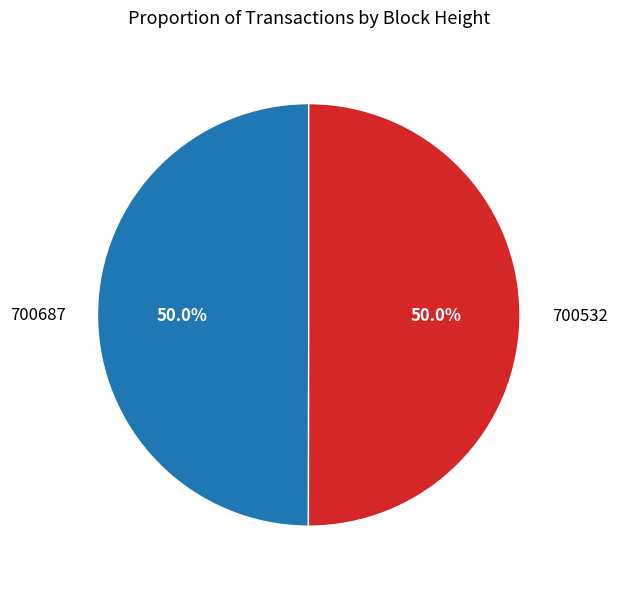

Approximately how many times larger is the value at 700687 compared to 700532?

1.0